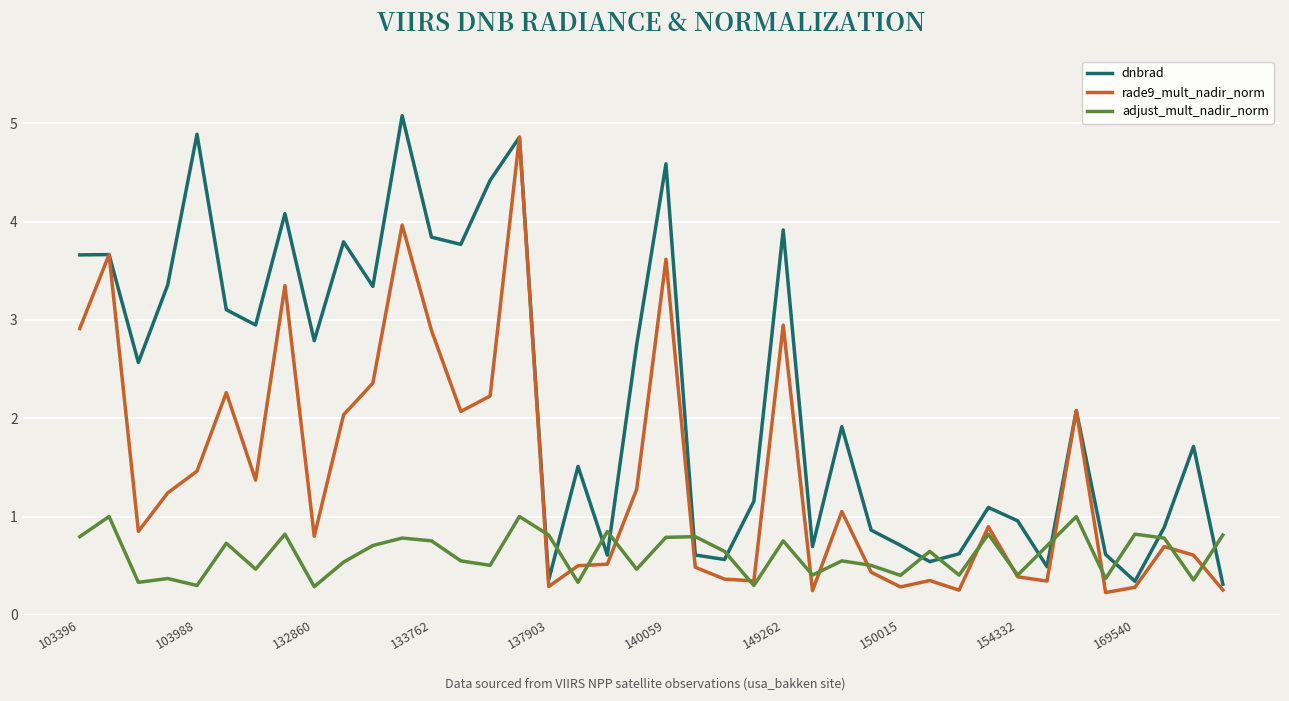

True or false: adjust_mult_nadir_norm and rade9_mult_nadir_norm intersect in this chart.

True